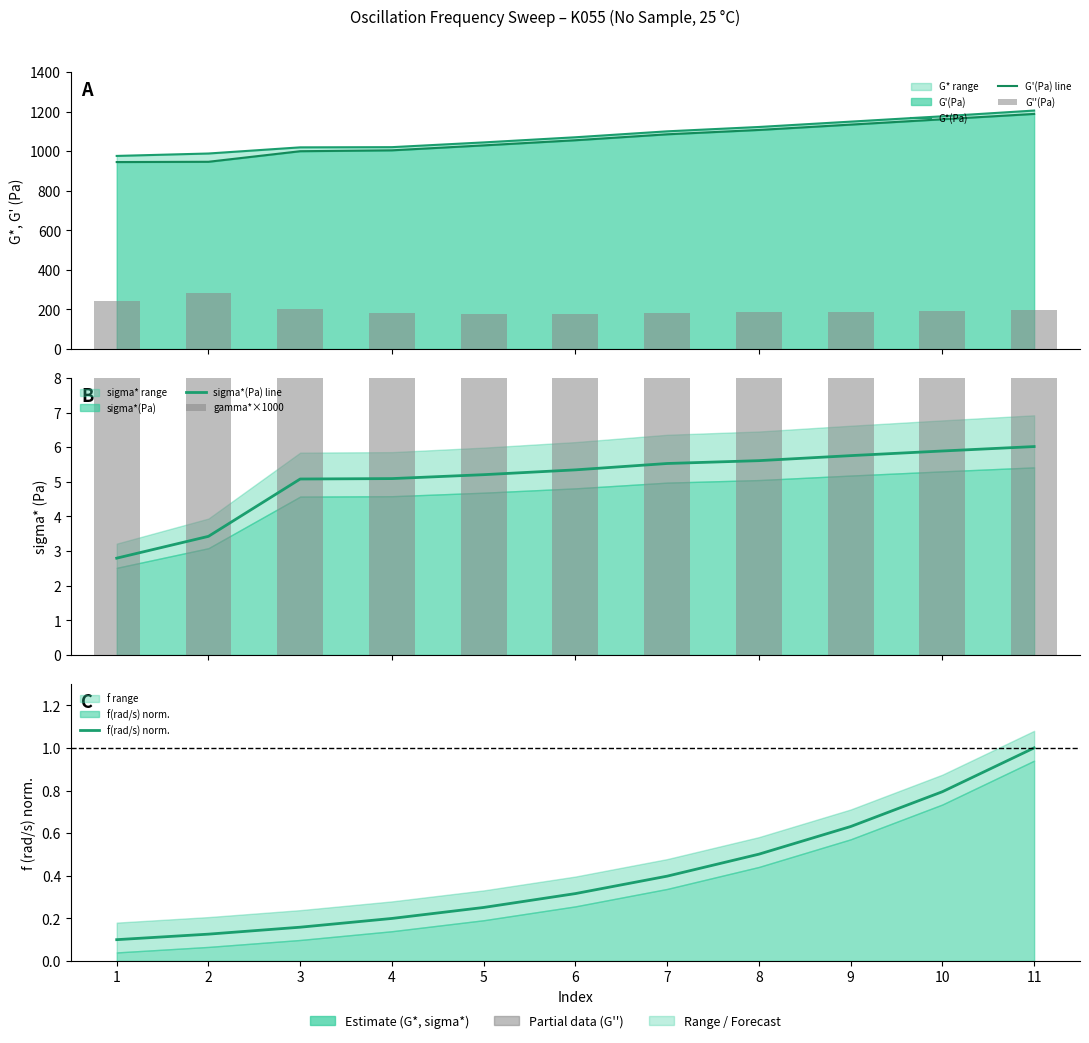

What is the value of the sigma*(Pa) line bar at the 4th from the left?

5.1